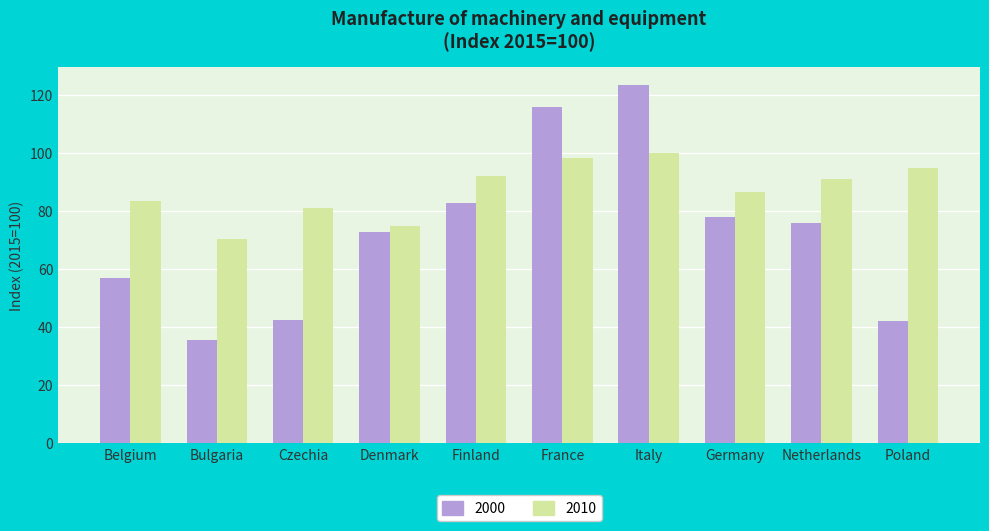

What is the smallest value displayed?

35.3